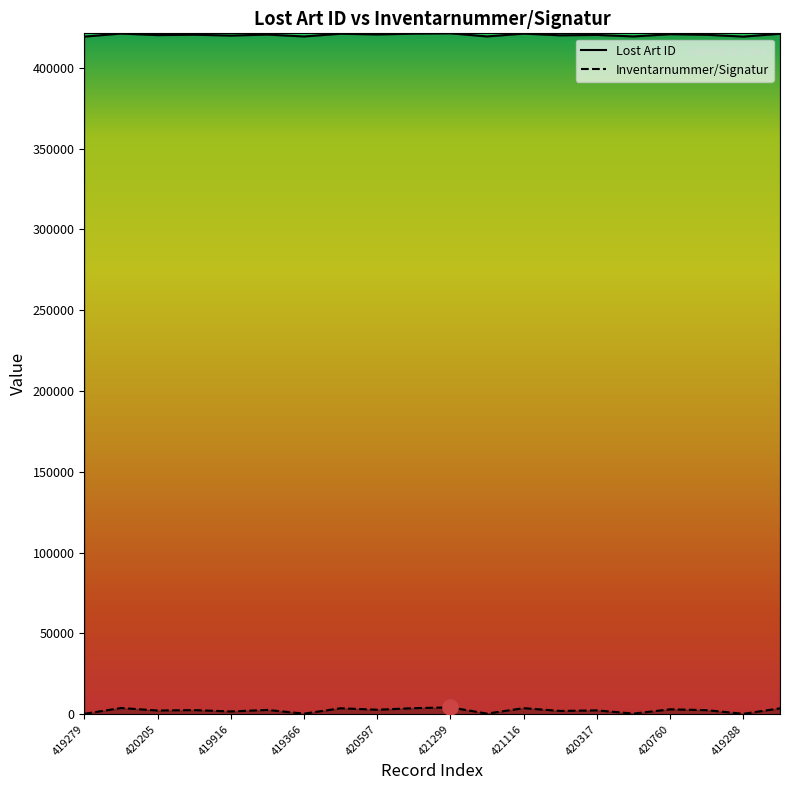

What is the total value across all series at 421116?

424872